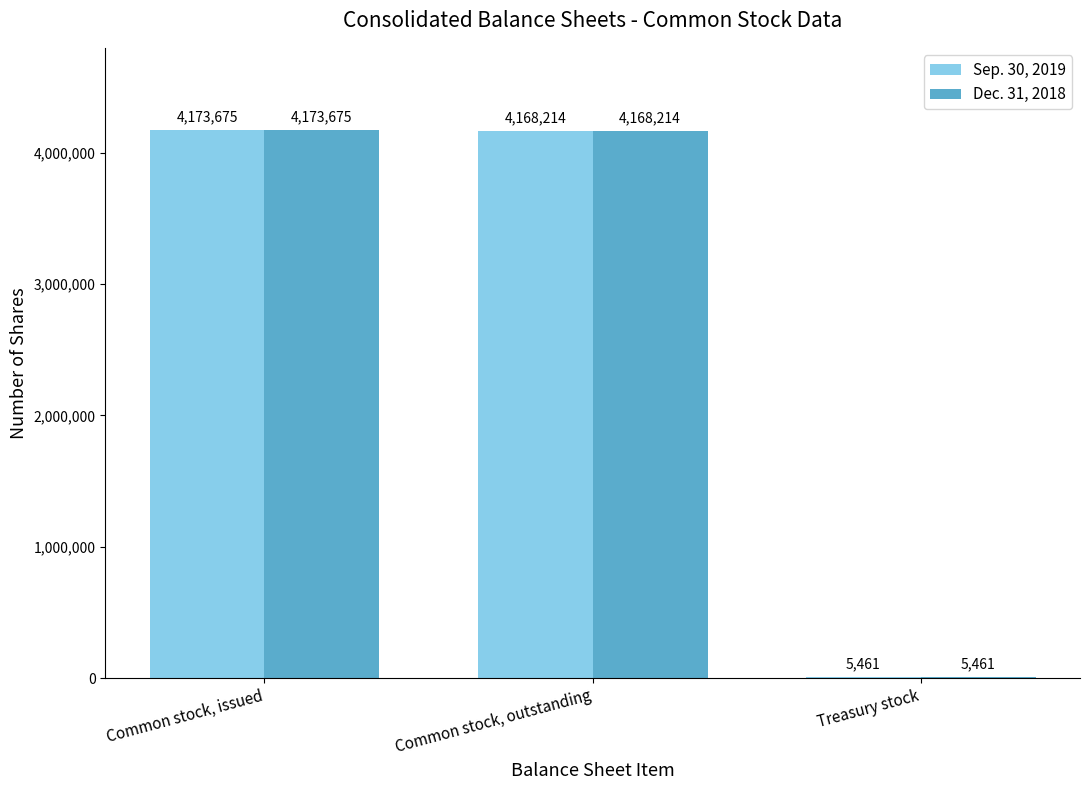

The value of Dec. 31, 2018 at Common stock, outstanding is 4168214. True or false?

True